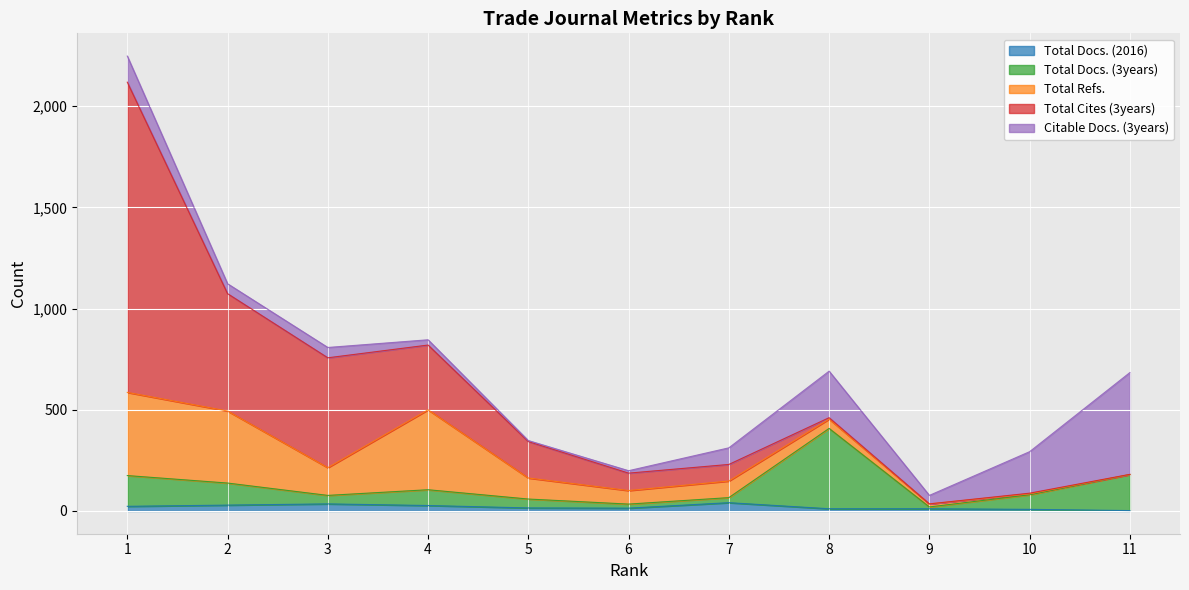

How many values in the Total Docs. (3years) series exceed 72?

5